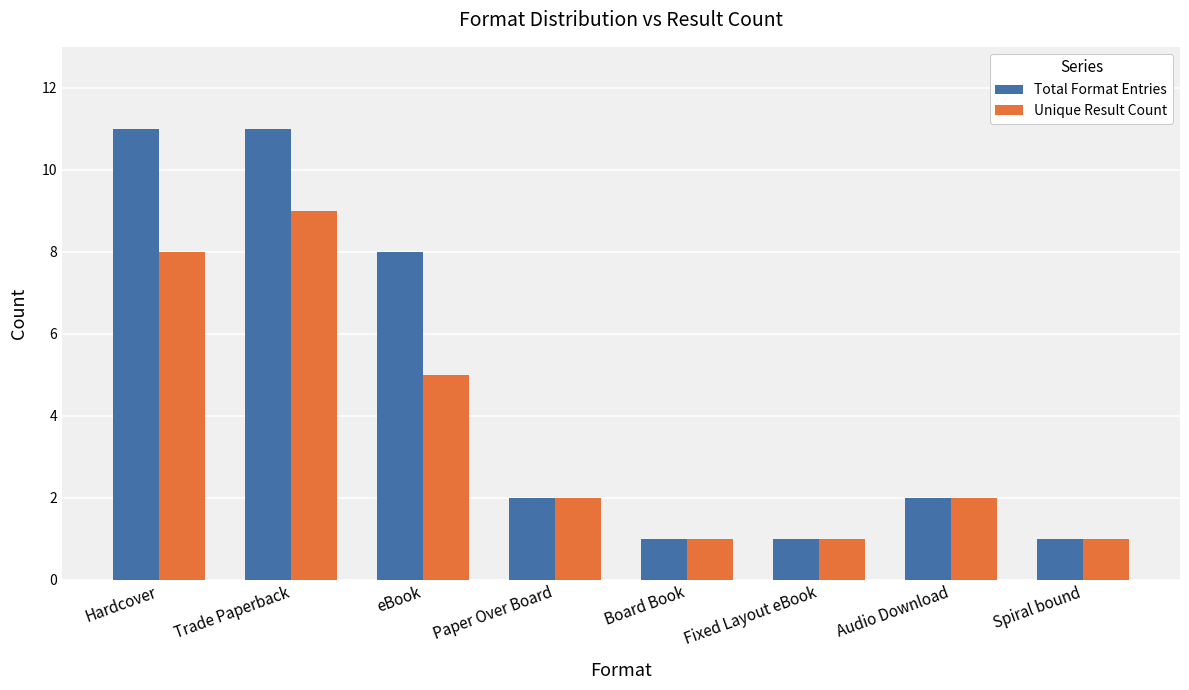

How many Total Format Entries values are between 1 and 11?

8